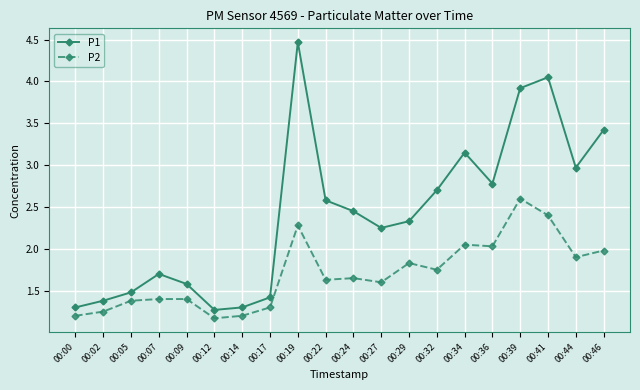

The P1 series shows 3.0 at 00:44. True or false?

True